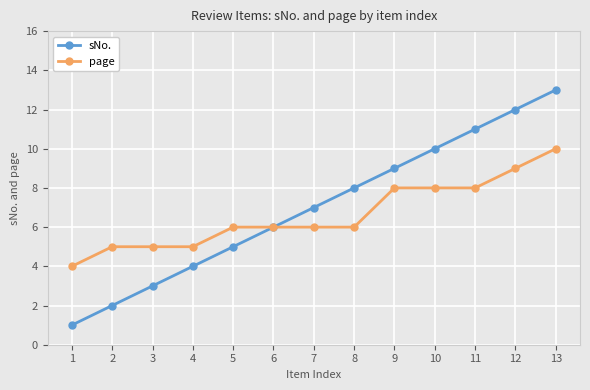

Is this an area chart (filled region under the line)?

No